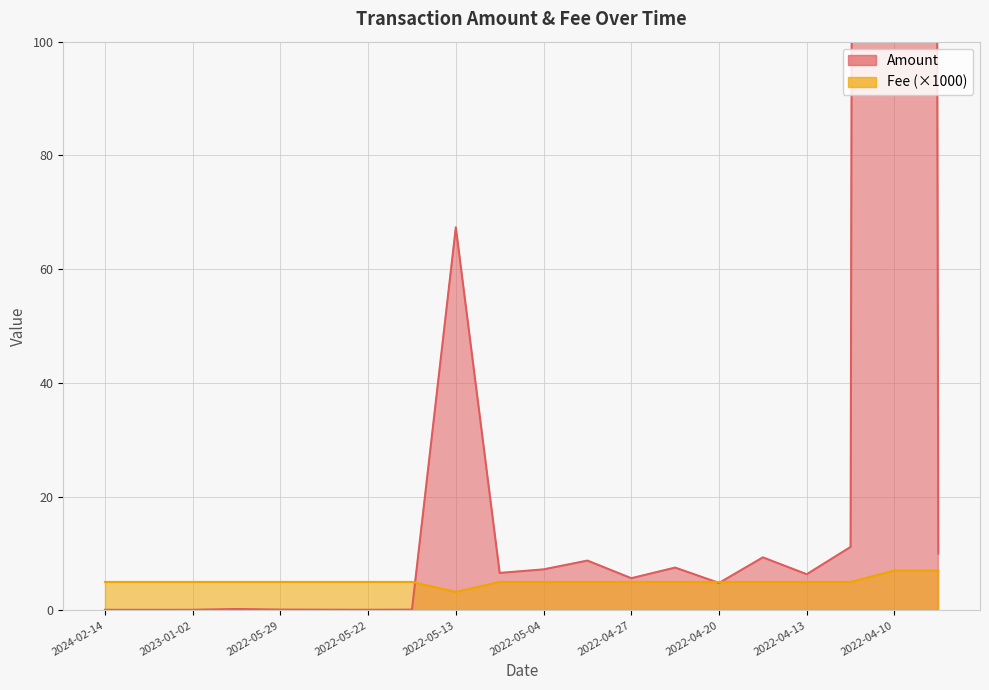

Where is the first local maximum for Amount?

2022-06-05